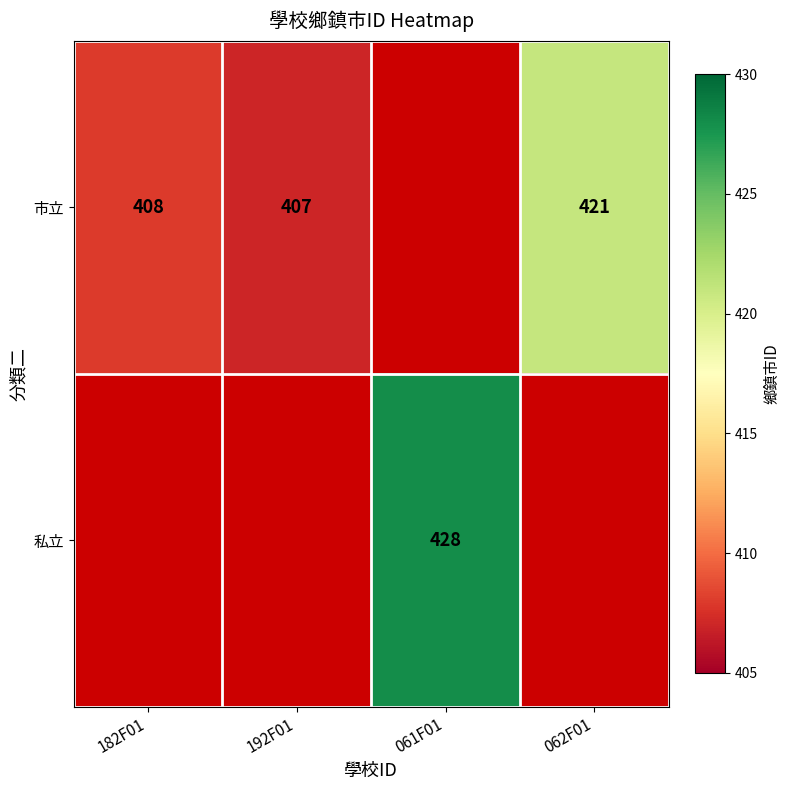

How many categories are shown in the chart?

4